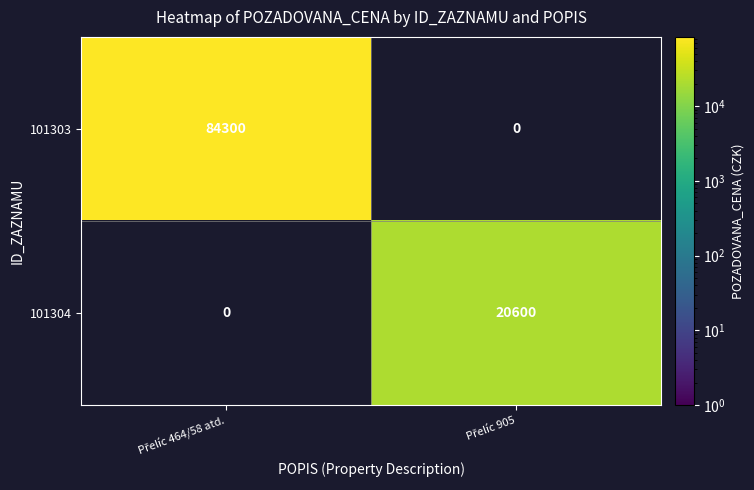

Which series has the widest spread of values?

101303